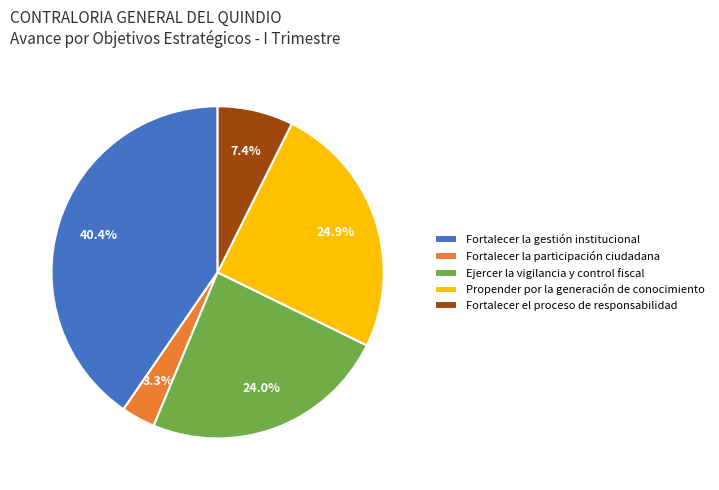

To the nearest percent, what percentage of the pie is Propender por la generación de conocimiento?

25%